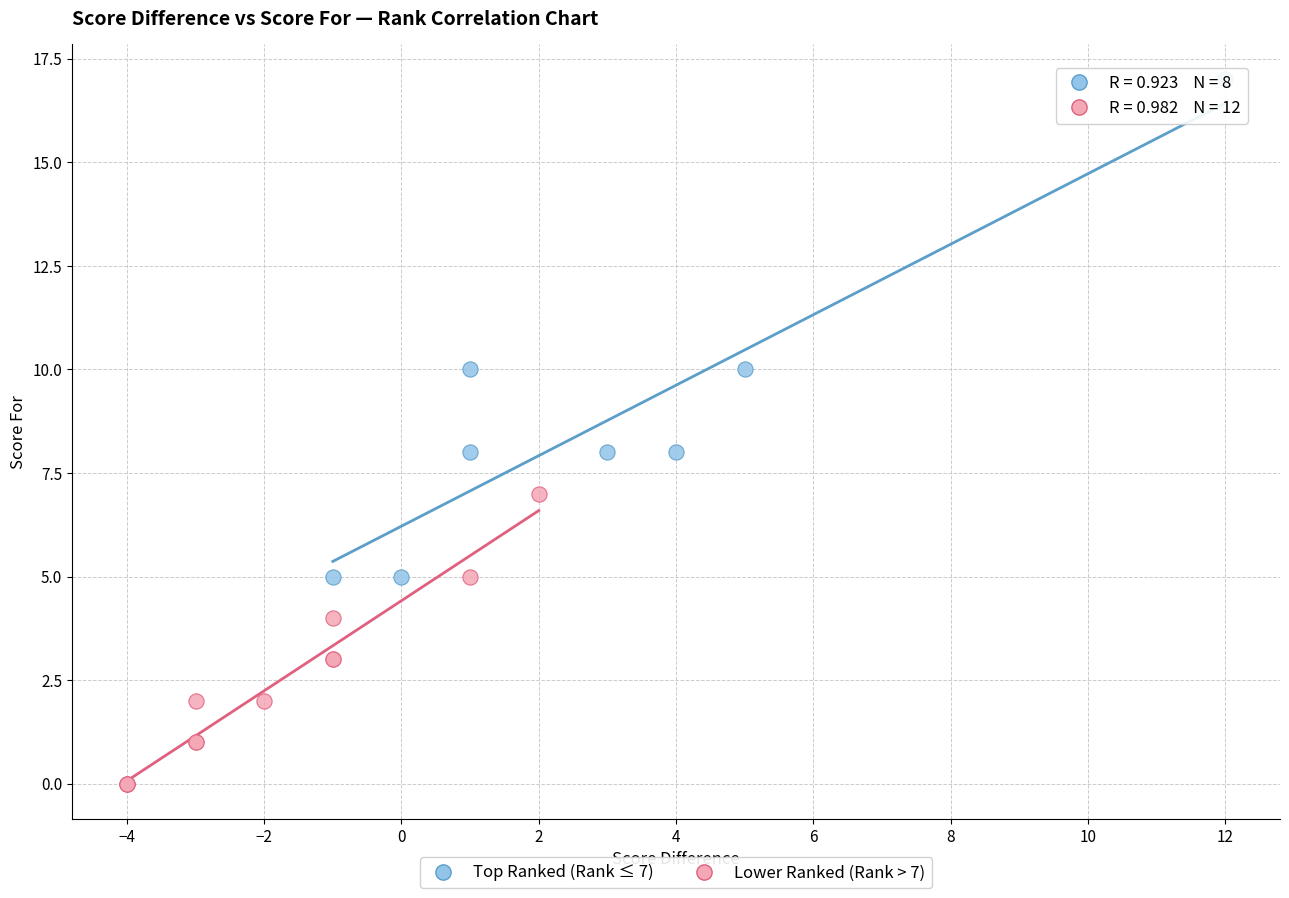

Which series contains the highest Y value?

Top Ranked (Rank ≤ 7)